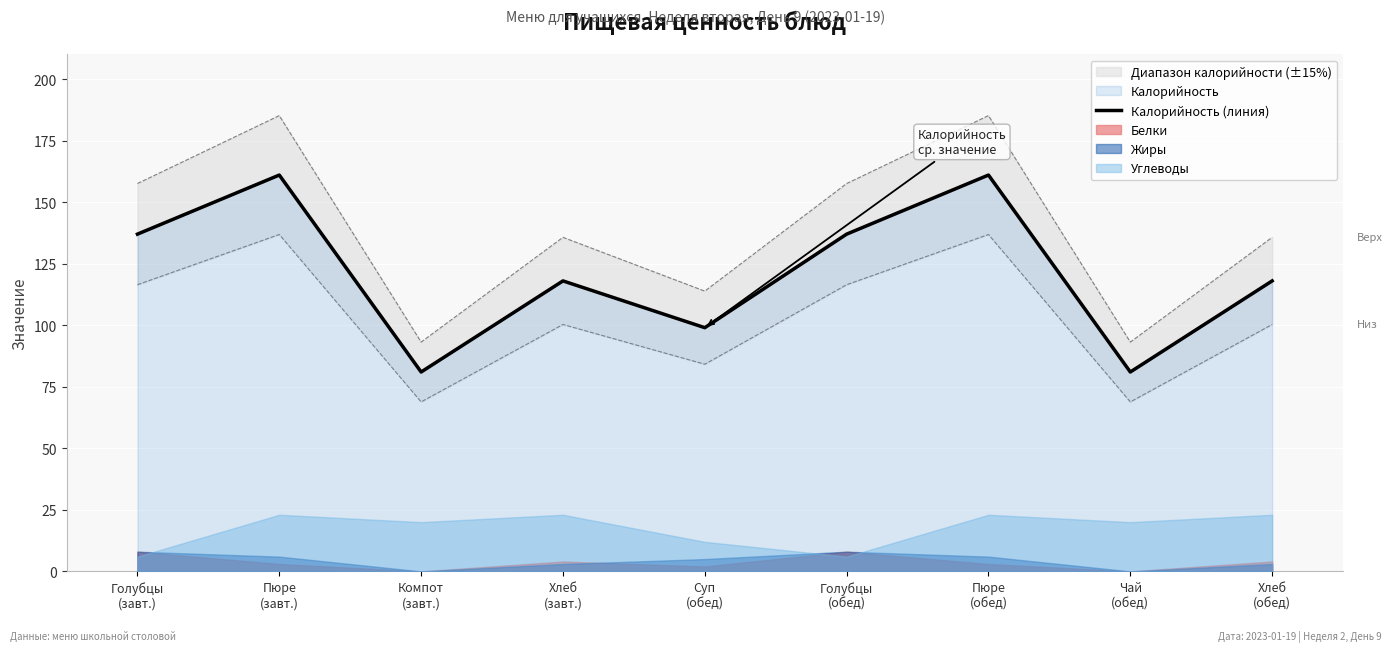

Is it true that the value at Компот
(завт.) is 38?

False